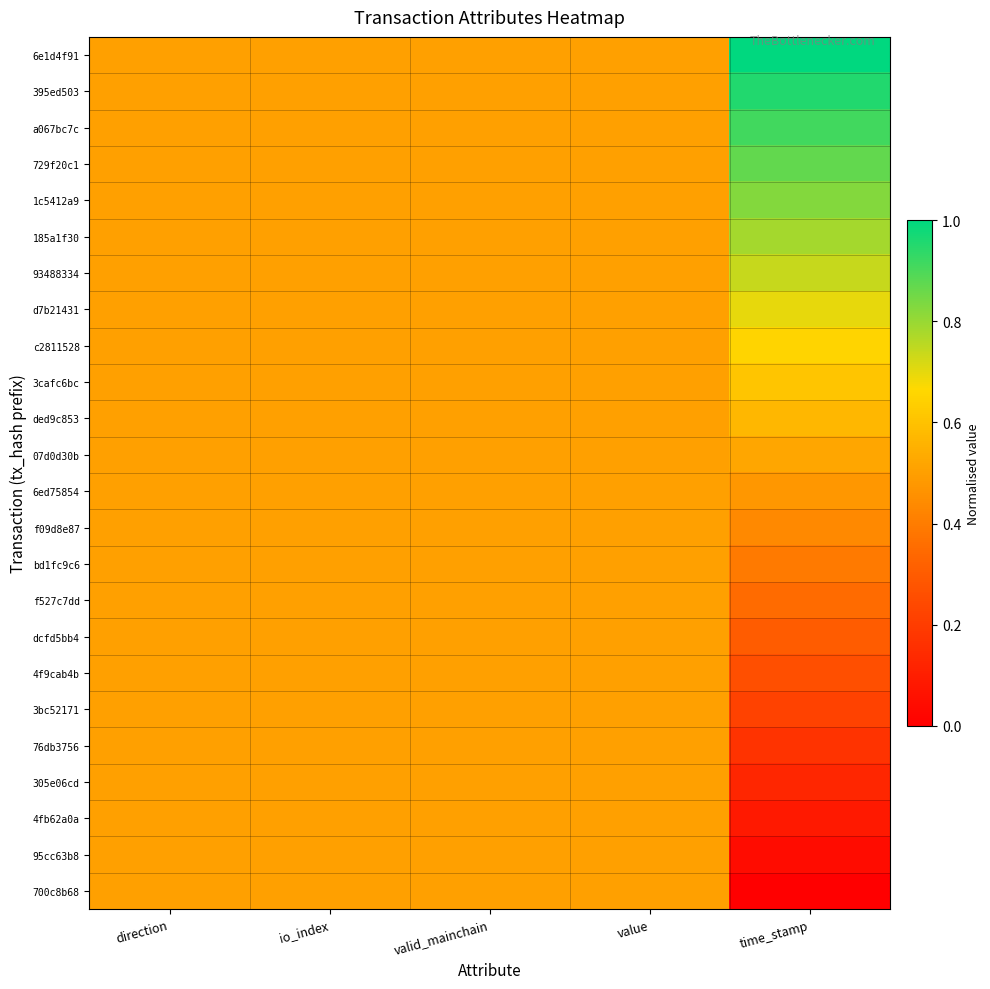

List the series in order of their peak value, highest first.

6e1d4f91, 395ed503, a067bc7c, 729f20c1, 1c5412a9, 185a1f30, 93488334, d7b21431, c2811528, 3cafc6bc, ded9c853, 07d0d30b, 6ed75854, f09d8e87, bd1fc9c6, f527c7dd, dcfd5bb4, 4f9cab4b, 3bc52171, 76db3756, 305e06cd, 4fb62a0a, 95cc63b8, 700c8b68